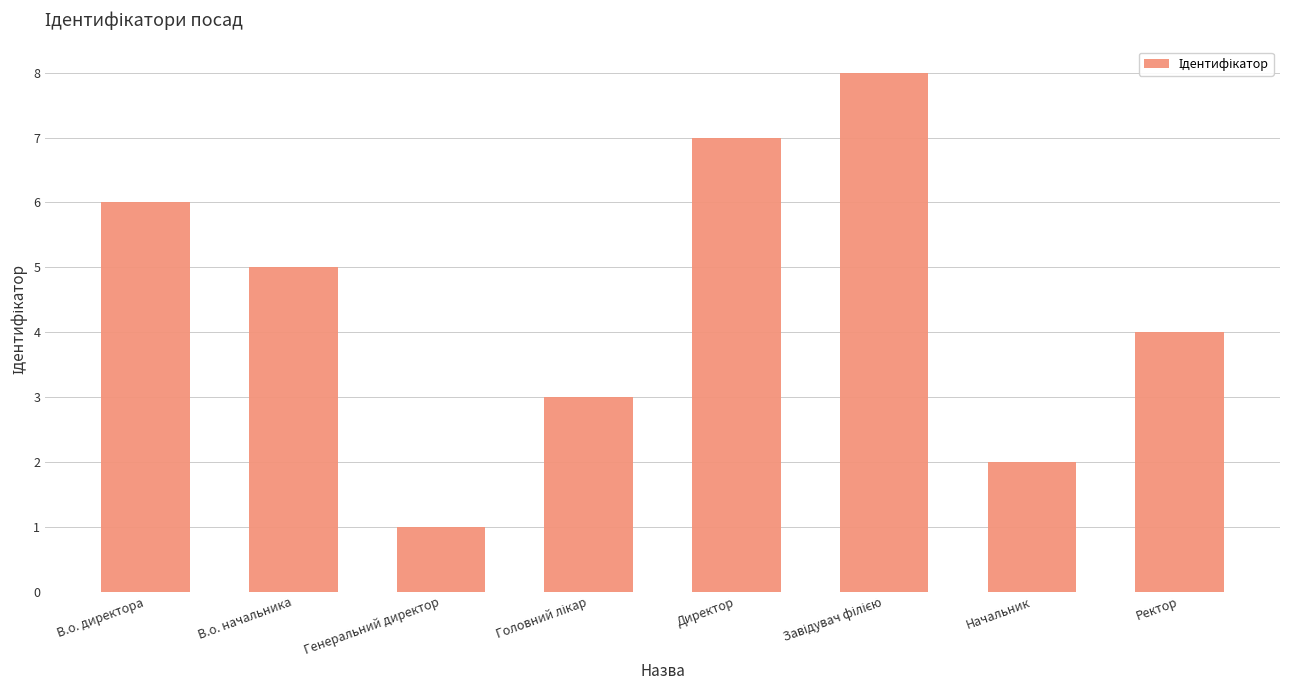

How many values are between 3 and 7?

5